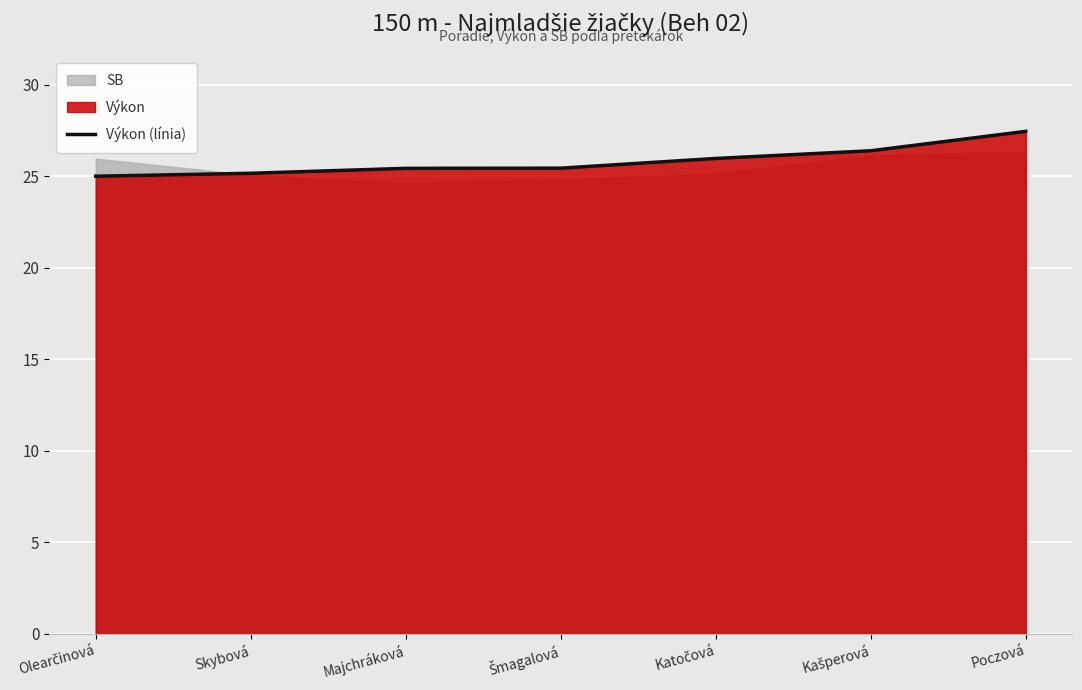

What is the value of the 5th point from the left?

26.0